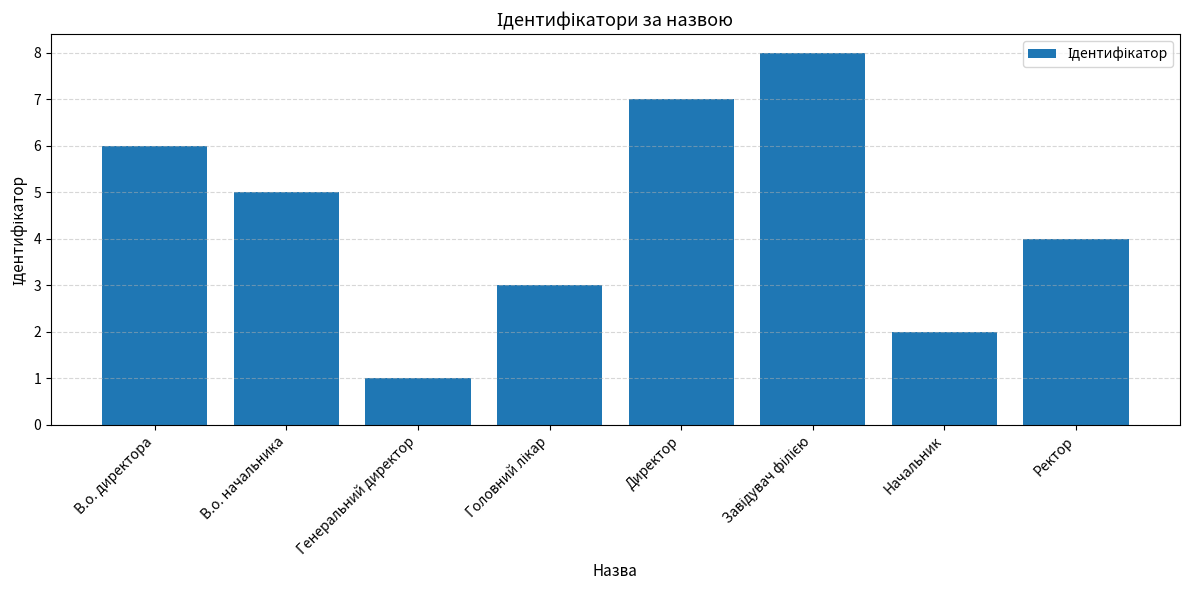

Are the bars horizontal?

No